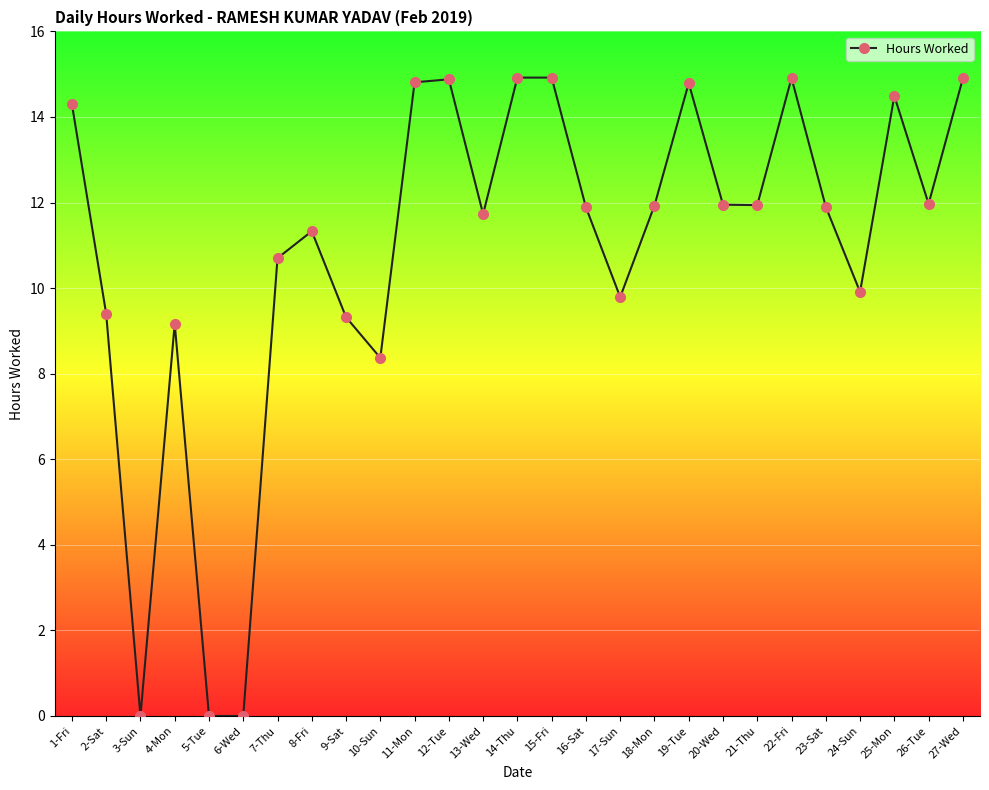

At which label does the data first exceed 11?

1-Fri